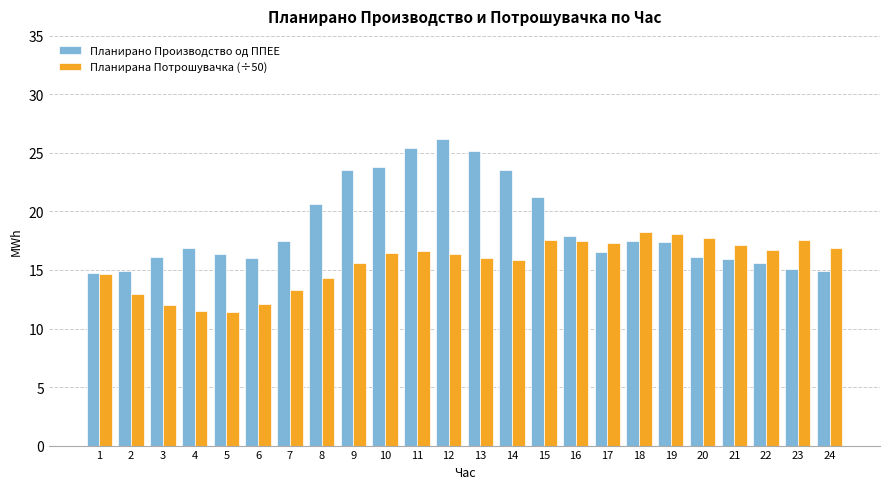

What is the difference between the highest and lowest values at 7?

4.1